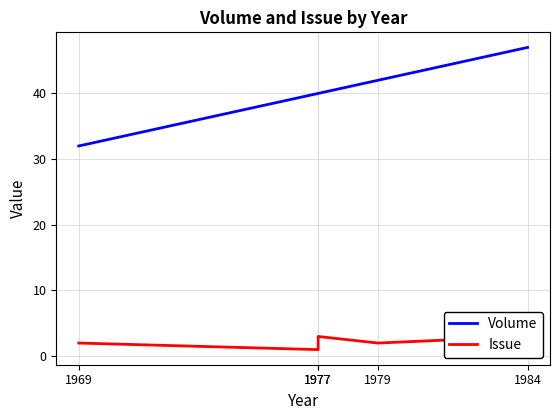

How many lines are shown in the chart?

2